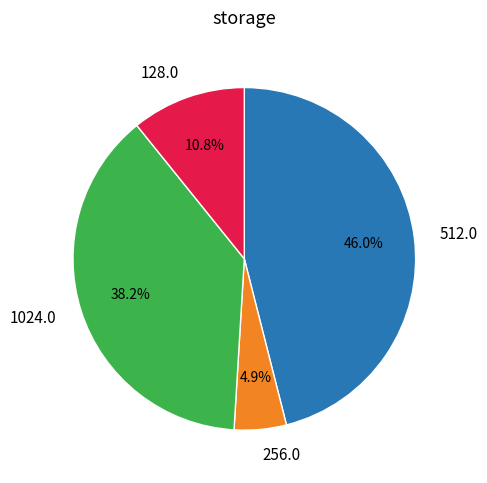

Is there a majority slice in this chart?

No